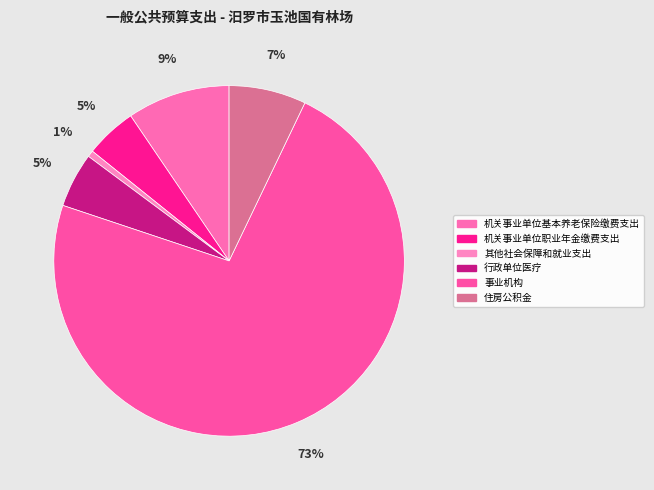

To the nearest percent, what percentage of the pie is 住房公积金?

7%